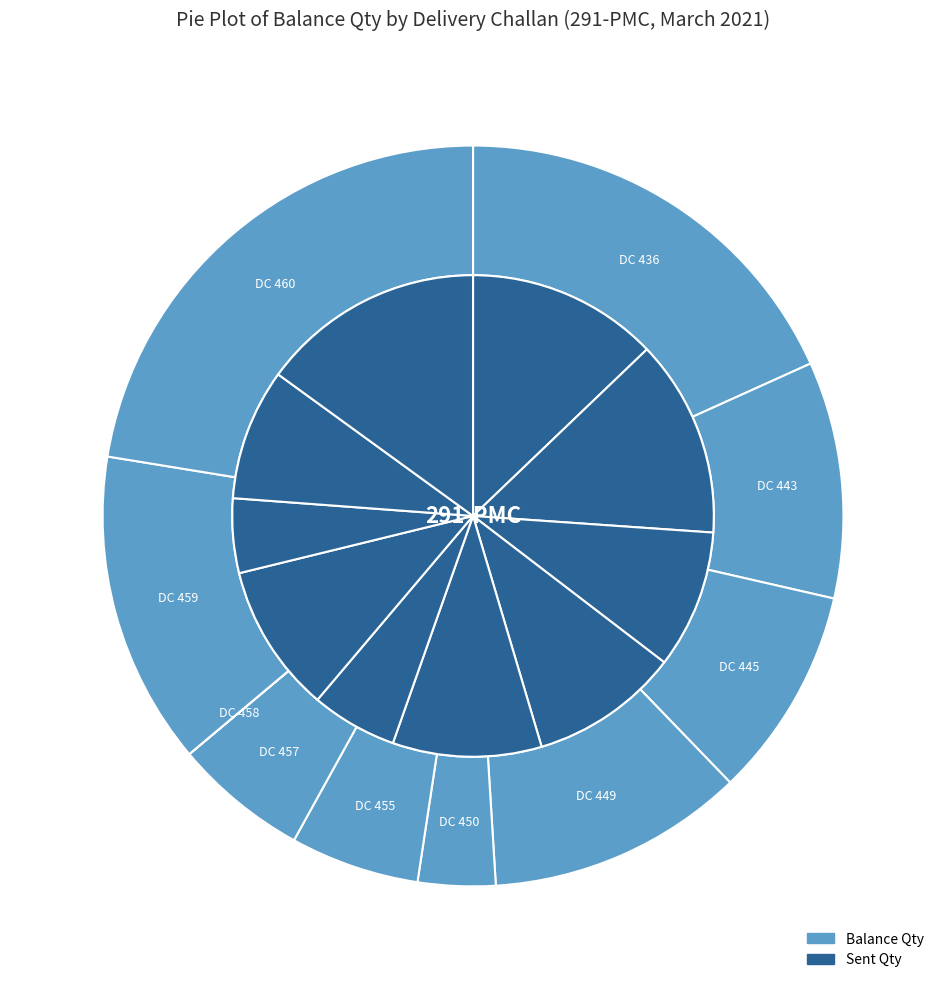

Combined, what portion of the pie is DC 460 and DC 455?

28.1%